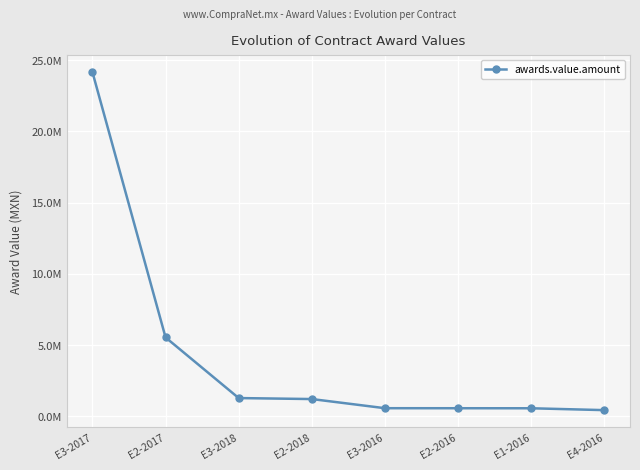

Rank the categories by value from lowest to highest.

E4-2016, E1-2016, E2-2016, E3-2016, E2-2018, E3-2018, E2-2017, E3-2017